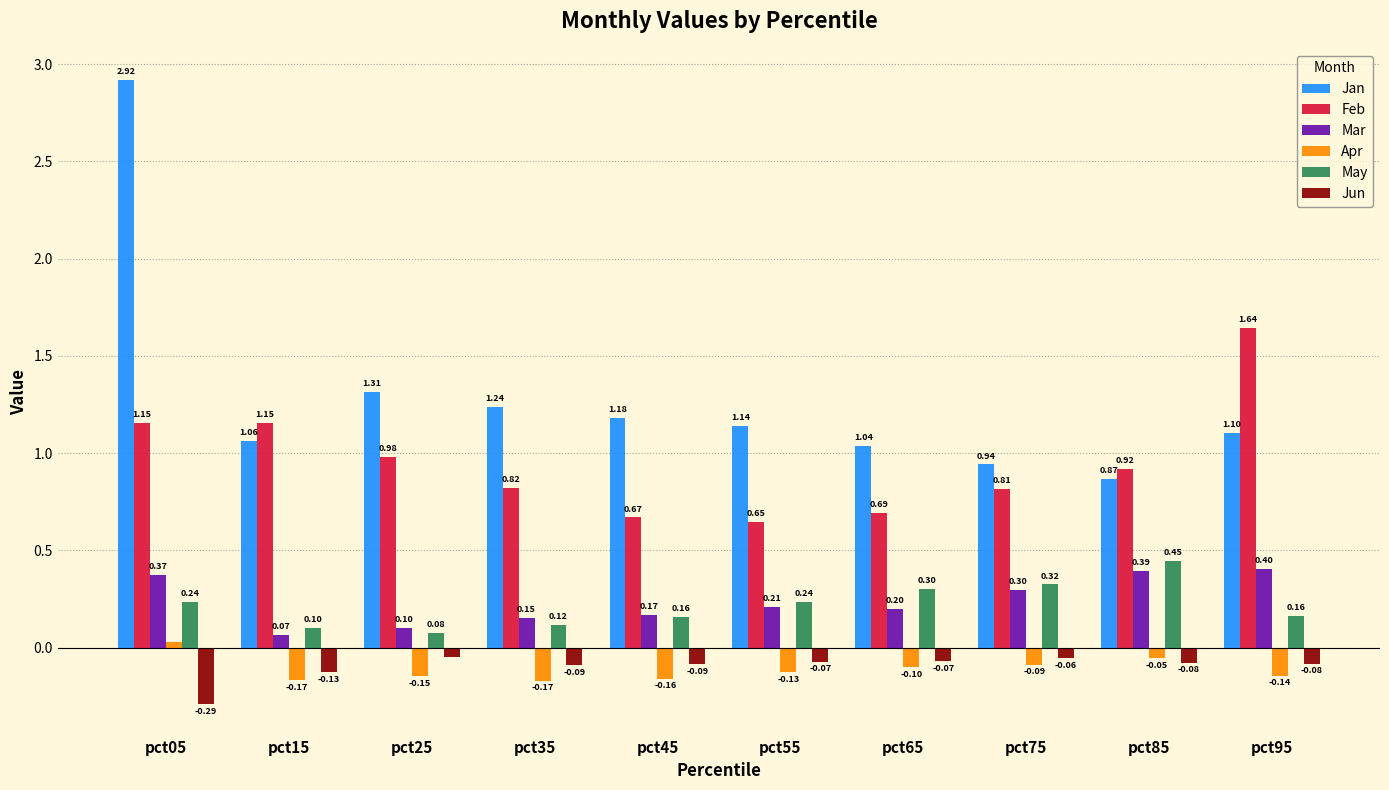

Is the value of Mar at pct95 greater than the value of Jan at pct65?

No